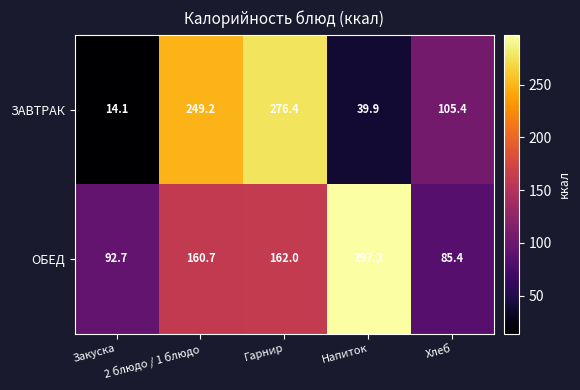

Which series has the largest range (max minus min)?

ЗАВТРАК